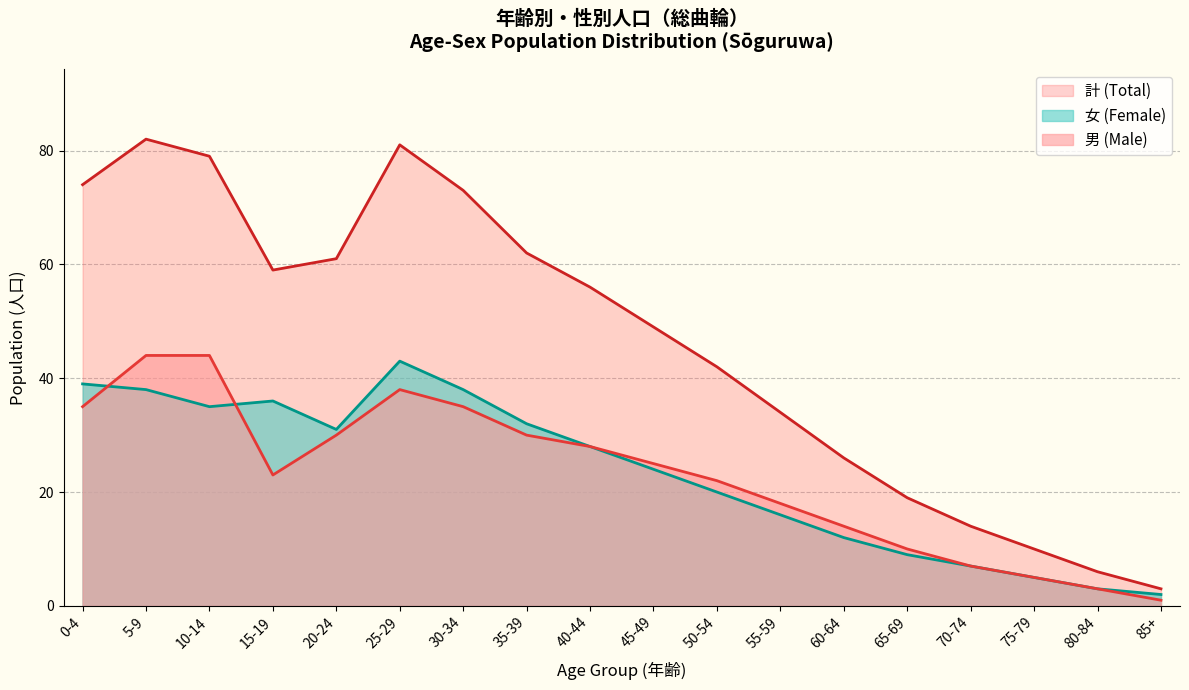

How many values in the 女 (Female) series are below 25?

9